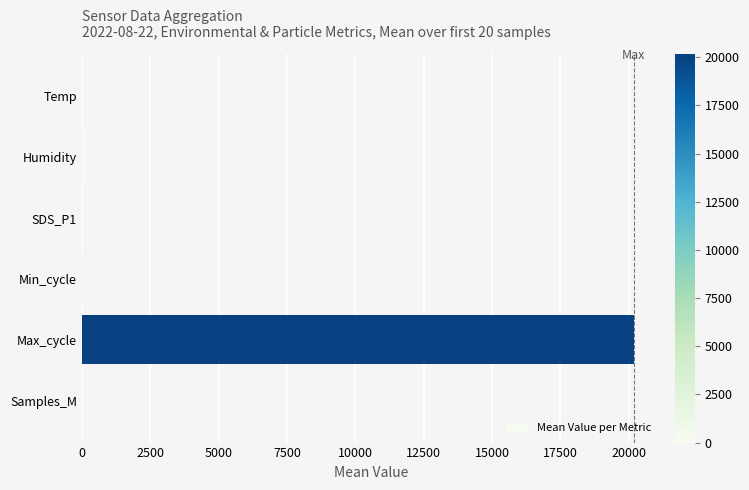

Between SDS_P1 and Max_cycle, which is larger?

Max_cycle